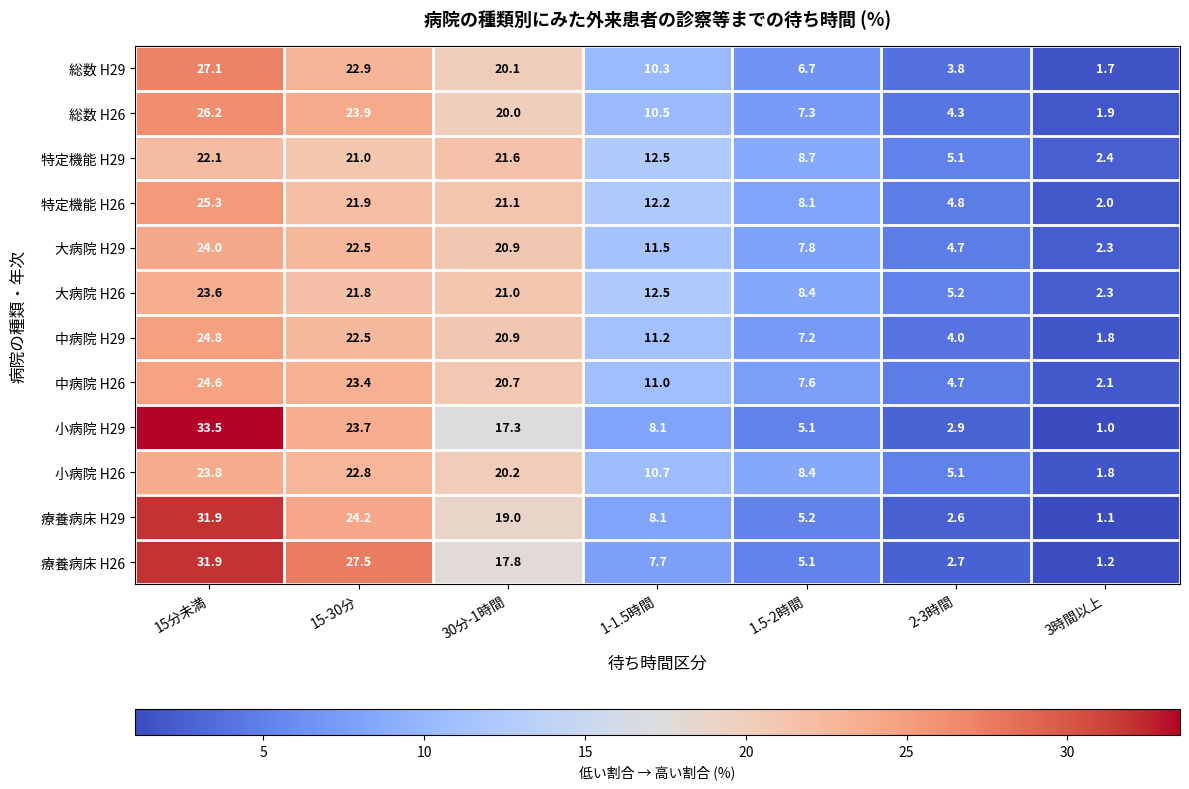

What is the difference between the maximum and minimum values in the 療養病床 H29 series?

30.8